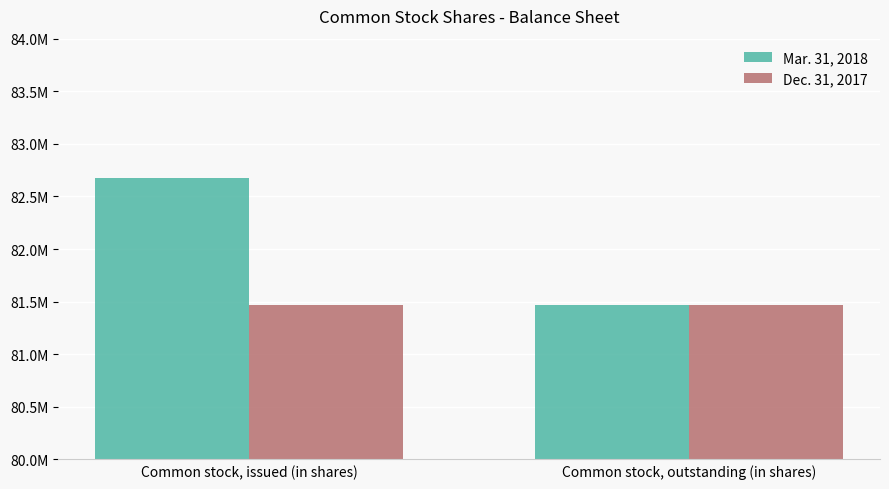

What are all the series names shown in the legend?

Mar. 31, 2018, Dec. 31, 2017